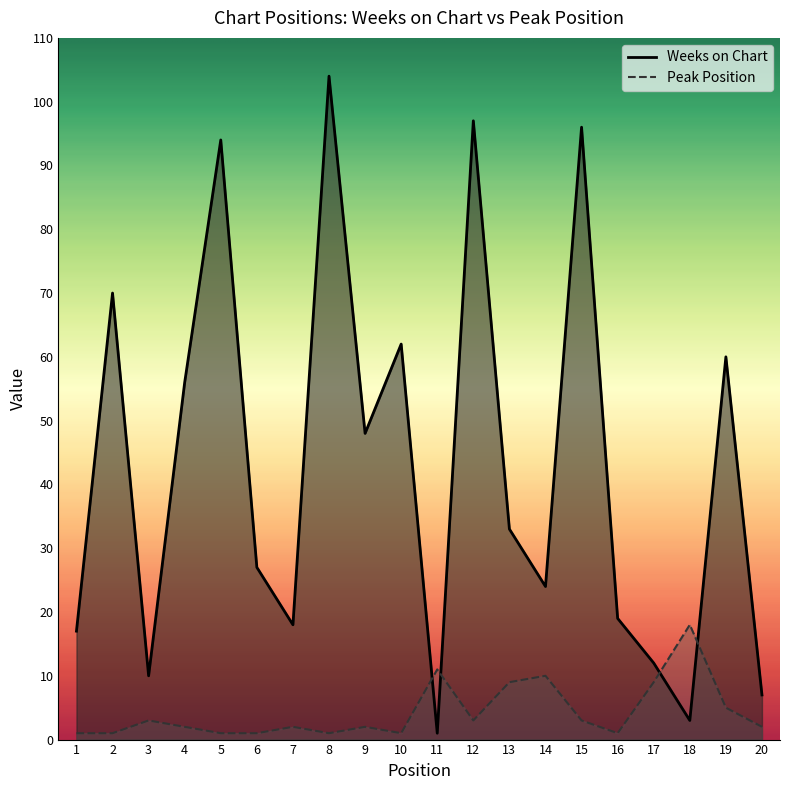

Reading left to right, transcribe all the data shown in this chart.

Weeks on Chart: 17	70	10	56	94	27	18	104	48	62	1	97	33	24	96	19	12	3	60	7
Peak Position: 1	1	3	2	1	1	2	1	2	1	11	3	9	10	3	1	9	18	5	2